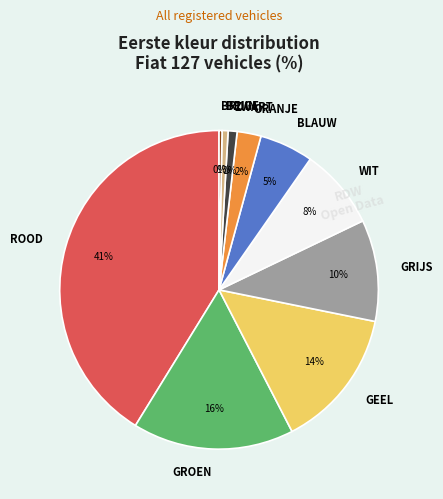

Is the sum of ORANJE and BRUIN greater than half?

No